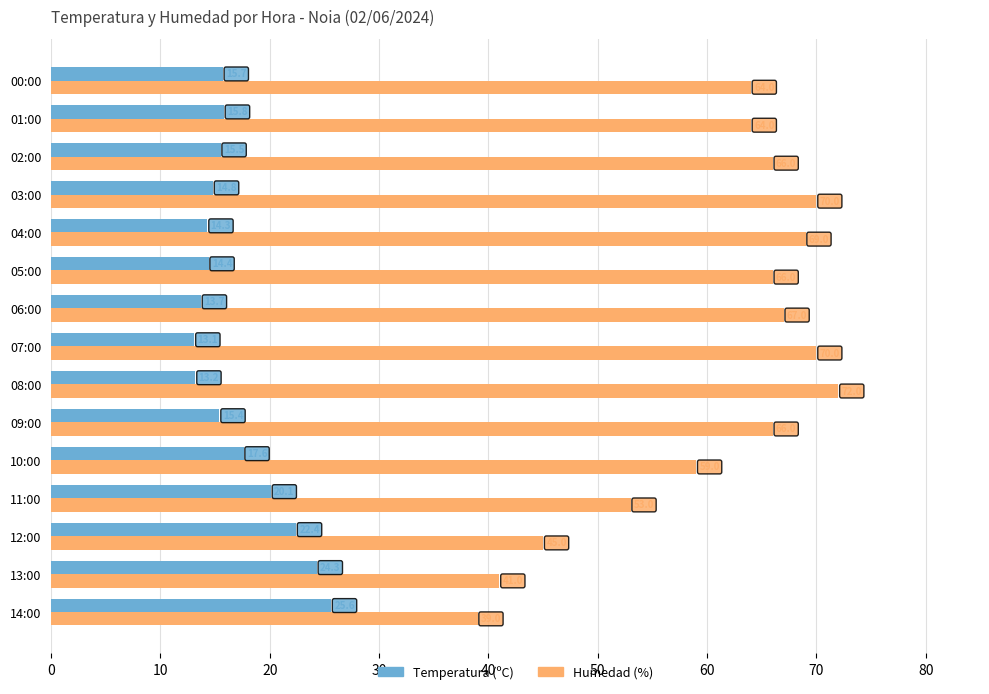

Read the Temperatura (ºC) value at 11:00.

20.1